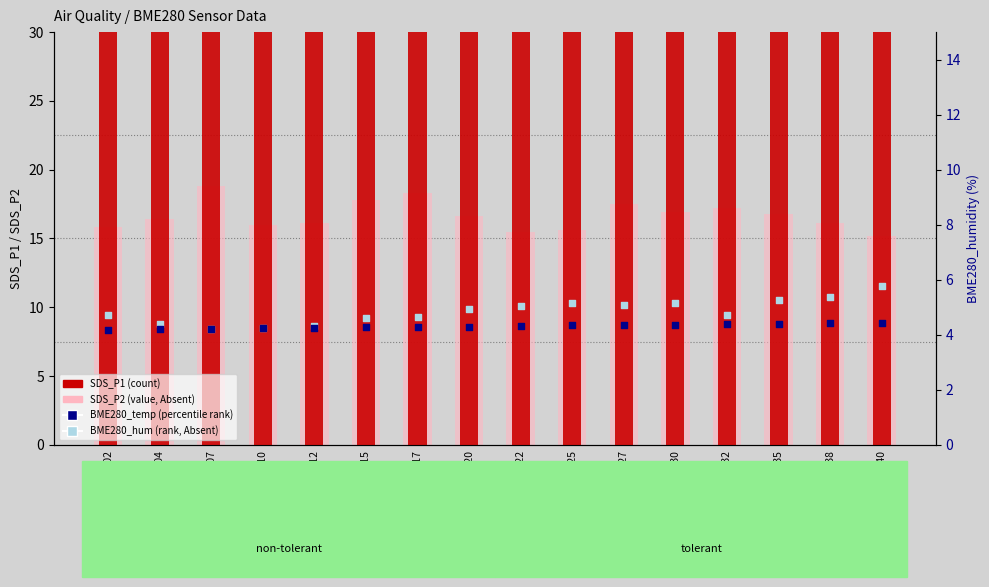

Is the value of BME280_hum (rank, Absent) at 00:12 greater than the value of BME280_temp (percentile rank) at 00:22?

No